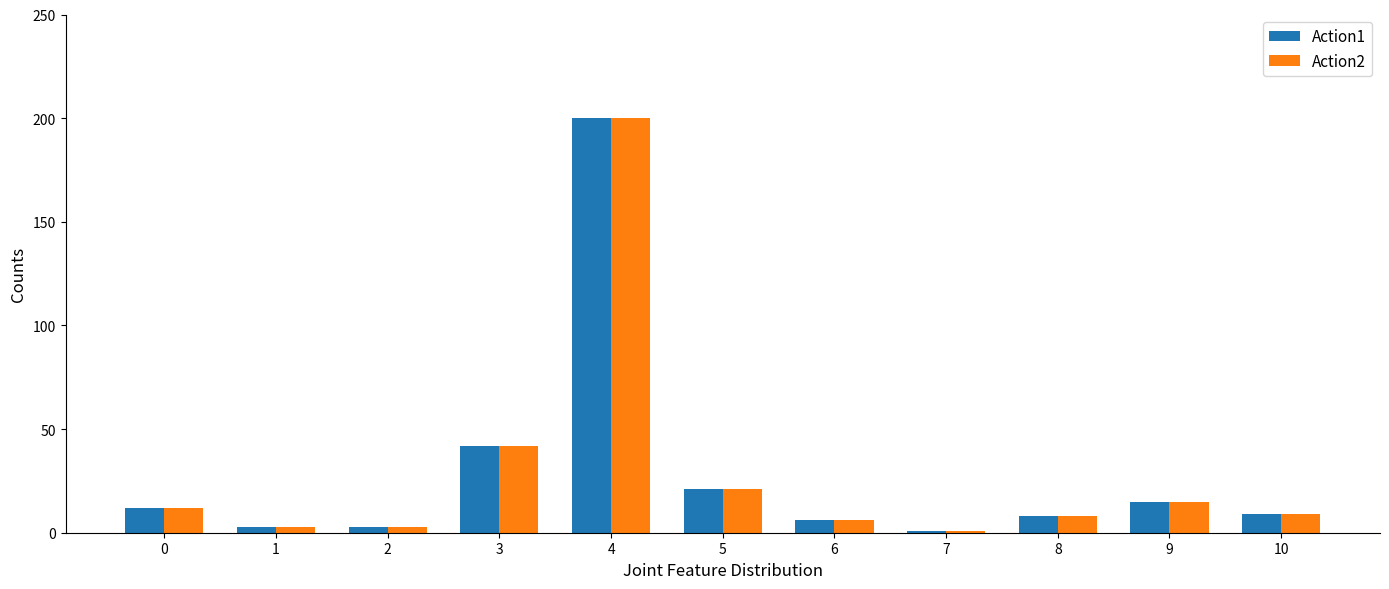

At which category is the sum across all series the highest?

4